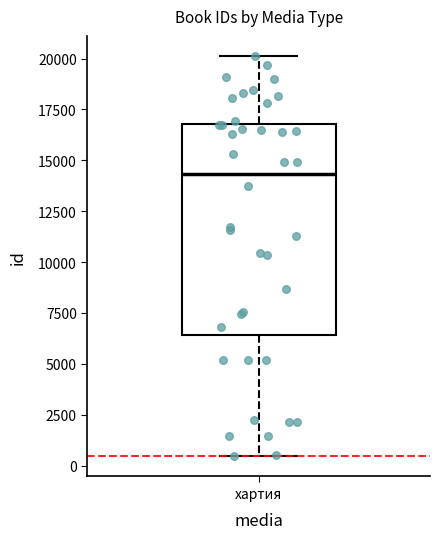

Read this box plot against the y-axis: the position of the median line, the range covered by the box, and the ends of both whiskers. The values are not printed on the chart, so give them approximately, as read against the axis.

median 14500, box 6500 to 17000, whiskers 500 to 20000